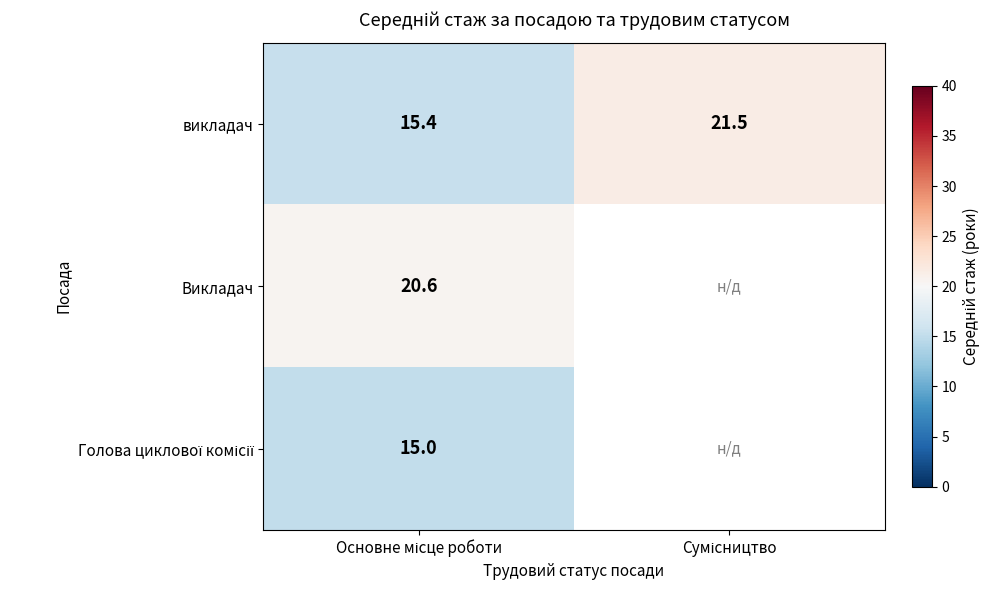

Where is Голова циклової комісії nearest to the value 15?

Основне місце роботи